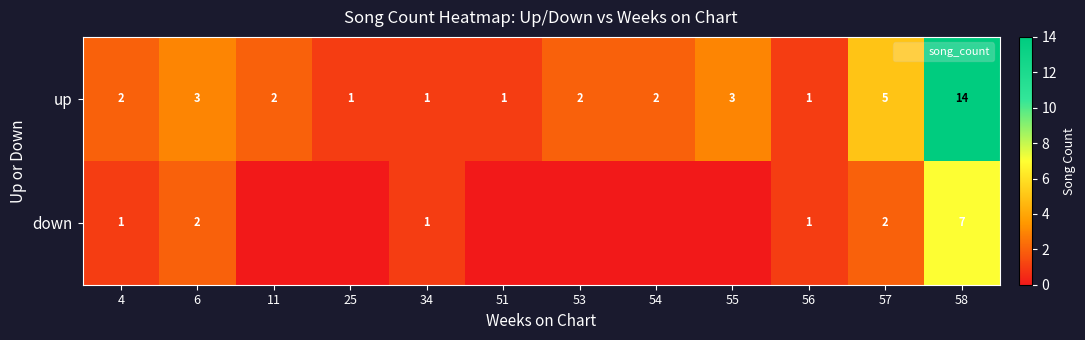

At which label does up first exceed 2?

6